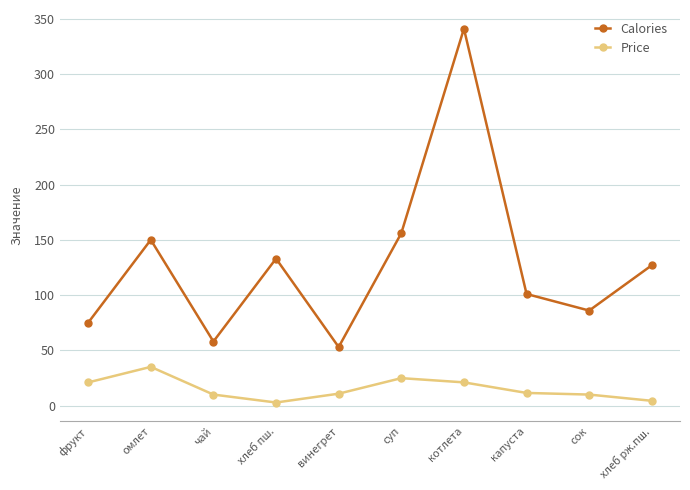

What is the sum of the Calories values at фрукт and винегрет?

128.0